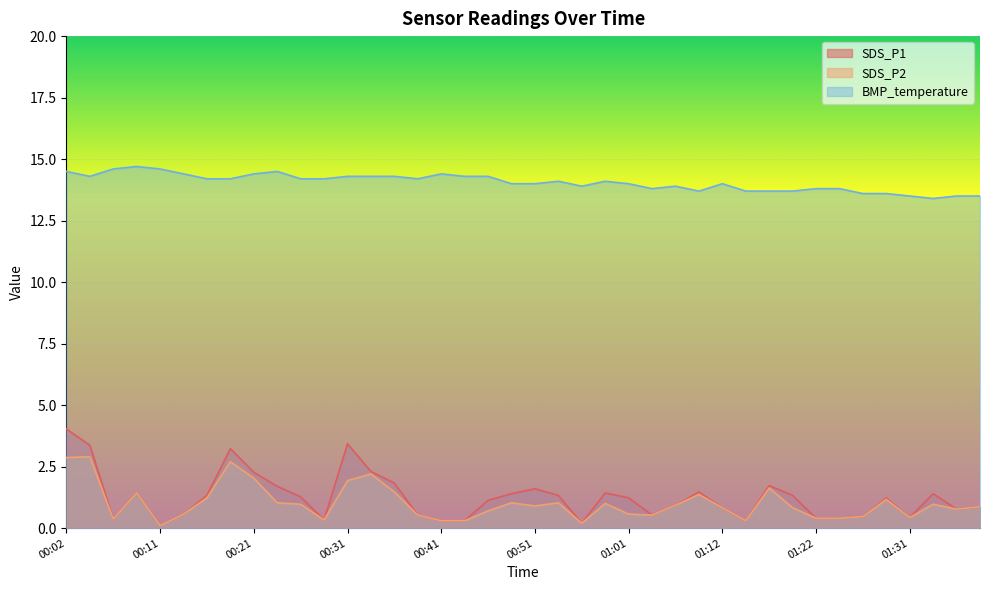

Which label corresponds to the smallest value in the chart?

00:11